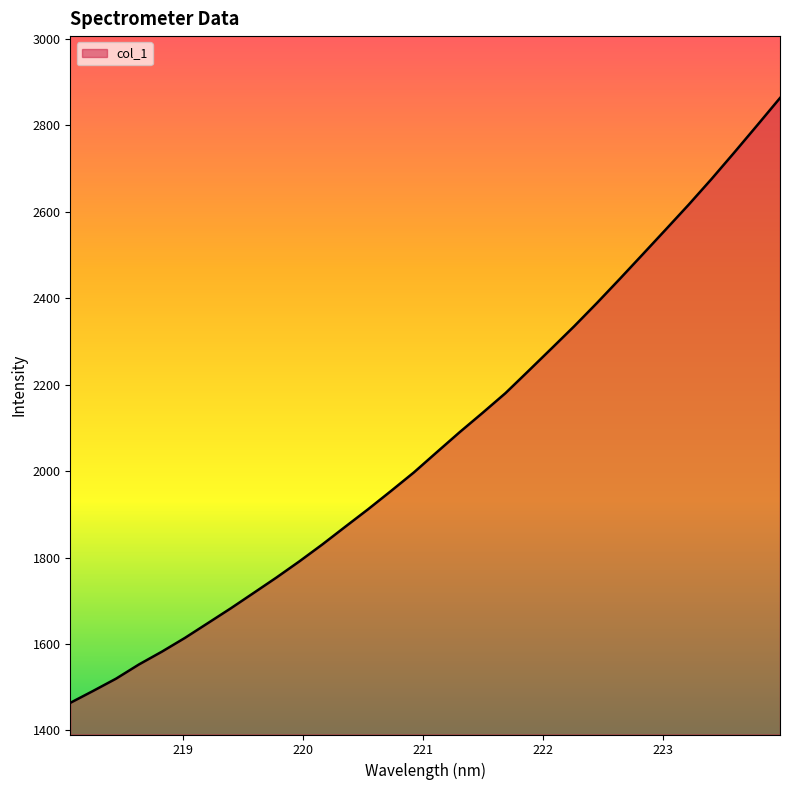

What is the smallest value displayed?

1463.9